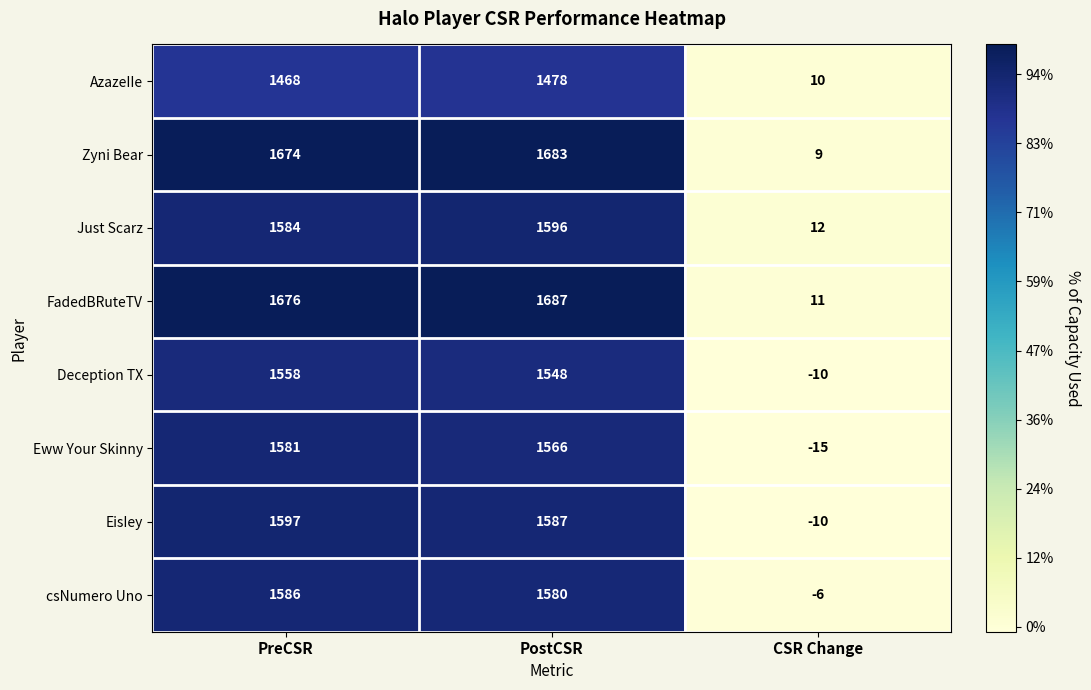

The value of Just Scarz at PreCSR is 1584. True or false?

True